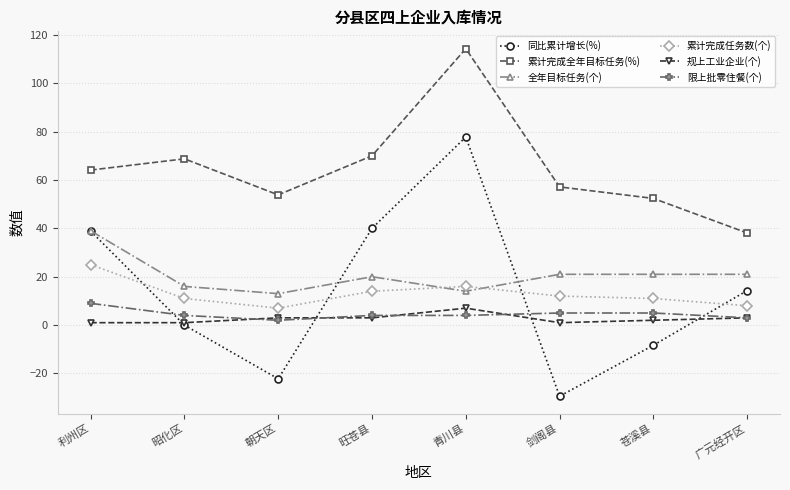

True or false: 累计完成全年目标任务(%) has more than 0 points higher than both neighbors.

True